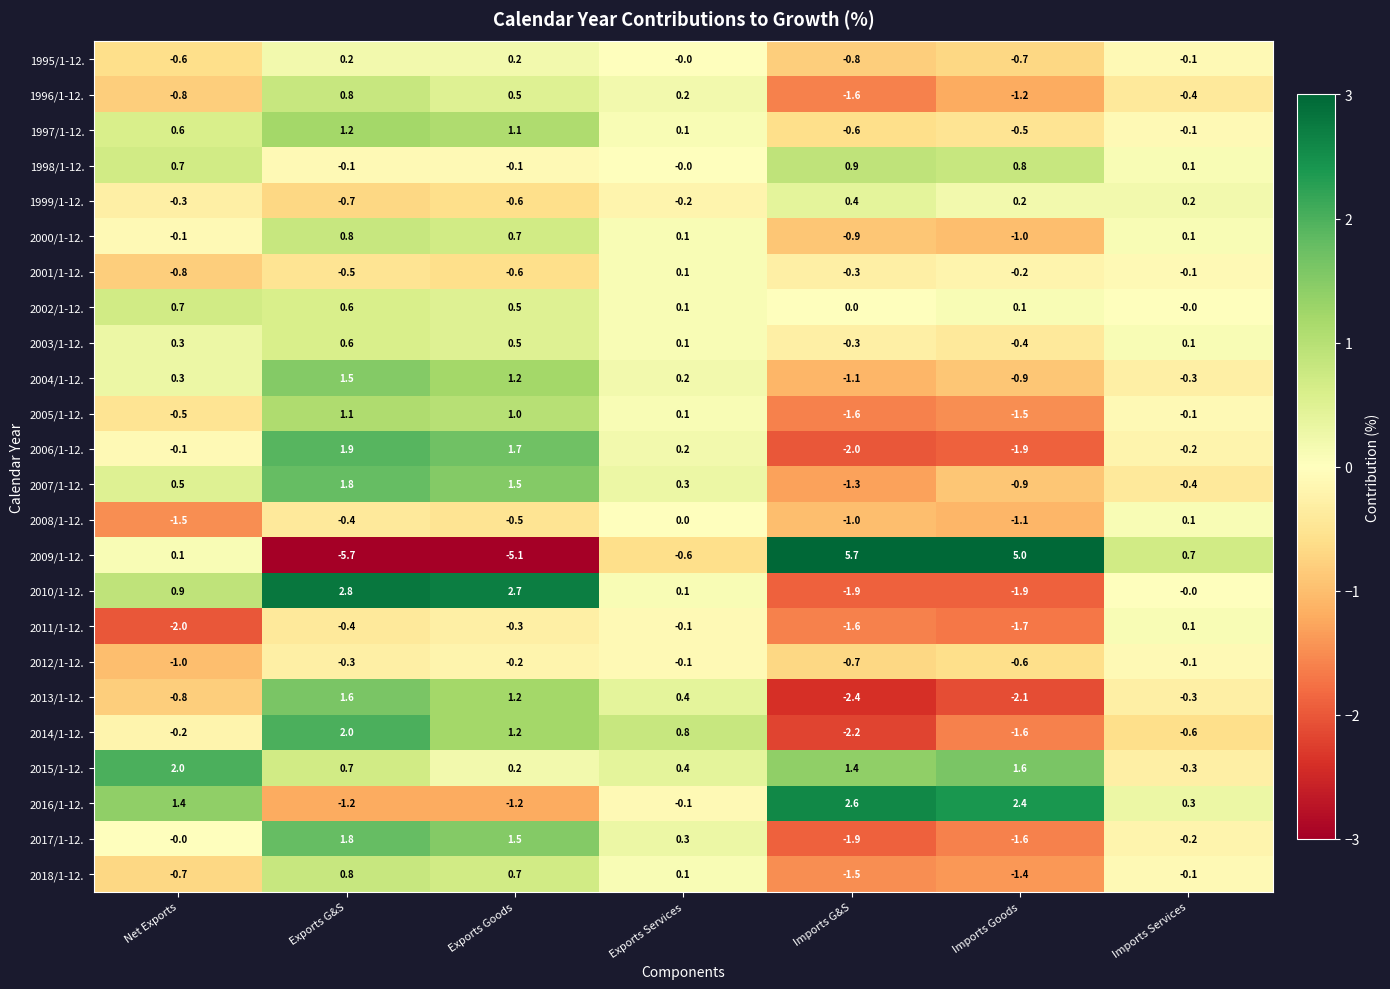

Is it true that 2000/1-12. equals -1.0 at Imports Goods?

True